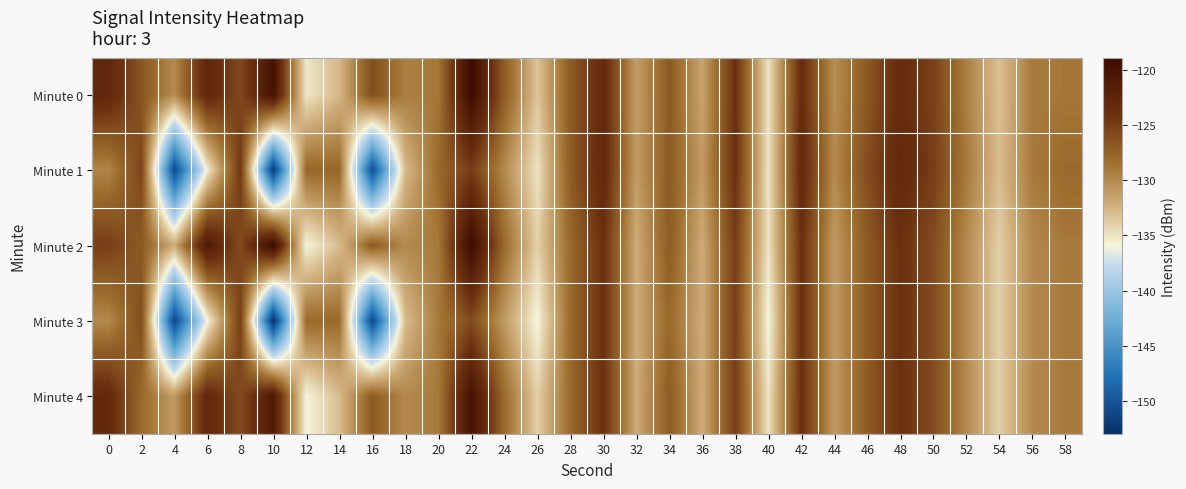

Reading right to left, transcribe all the data shown in this chart.

Minute 0: 58=-128.8	56=-129.1	54=-133.2	52=-129.3	50=-125.2	48=-123.4	46=-126.8	44=-130.3	42=-123.6	40=-135.0	38=-124.0	36=-131.6	34=-127.0	32=-131.2	30=-123.1	28=-127.0	26=-133.4	24=-127.1	22=-118.9	20=-128.9	18=-129.3	16=-126.1	14=-132.7	12=-135.2	10=-120.0	8=-125.8	6=-122.7	4=-130.1	2=-126.6	0=-122.8
Minute 1: 58=-128.0	56=-129.0	54=-133.0	52=-129.0	50=-125.0	48=-123.0	46=-126.0	44=-130.0	42=-123.0	40=-135.0	38=-124.0	36=-131.0	34=-127.0	32=-131.0	30=-123.0	28=-127.0	26=-135.0	24=-130.0	22=-125.0	20=-128.0	18=-132.9	16=-150.5	14=-127.8	12=-127.9	10=-152.1	8=-124.5	6=-135.5	4=-150.7	2=-125.6	0=-129.7
Minute 2: 58=-129.0	56=-130.0	54=-134.0	52=-130.0	50=-126.0	48=-124.0	46=-127.0	44=-131.0	42=-124.0	40=-135.0	38=-125.0	36=-132.0	34=-127.0	32=-132.0	30=-124.0	28=-128.0	26=-134.0	24=-128.0	22=-119.0	20=-129.0	18=-130.0	16=-127.0	14=-133.0	12=-136.0	10=-119.0	8=-126.0	6=-121.0	4=-132.0	2=-127.0	0=-125.0
Minute 3: 58=-129.0	56=-130.0	54=-134.0	52=-130.0	50=-126.0	48=-124.0	46=-127.0	44=-131.0	42=-124.0	40=-136.0	38=-125.0	36=-132.0	34=-128.0	32=-132.0	30=-124.0	28=-128.0	26=-136.0	24=-131.0	22=-126.0	20=-129.0	18=-133.0	16=-151.0	14=-128.0	12=-128.0	10=-153.0	8=-125.0	6=-136.0	4=-151.0	2=-126.0	0=-130.0
Minute 4: 58=-129.0	56=-130.0	54=-134.0	52=-130.0	50=-126.0	48=-124.0	46=-127.0	44=-131.0	42=-124.0	40=-135.0	38=-125.0	36=-132.0	34=-127.0	32=-132.0	30=-124.0	28=-128.0	26=-134.0	24=-128.0	22=-120.0	20=-129.0	18=-130.0	16=-127.0	14=-133.0	12=-136.0	10=-121.0	8=-126.0	6=-123.0	4=-131.0	2=-128.0	0=-123.0